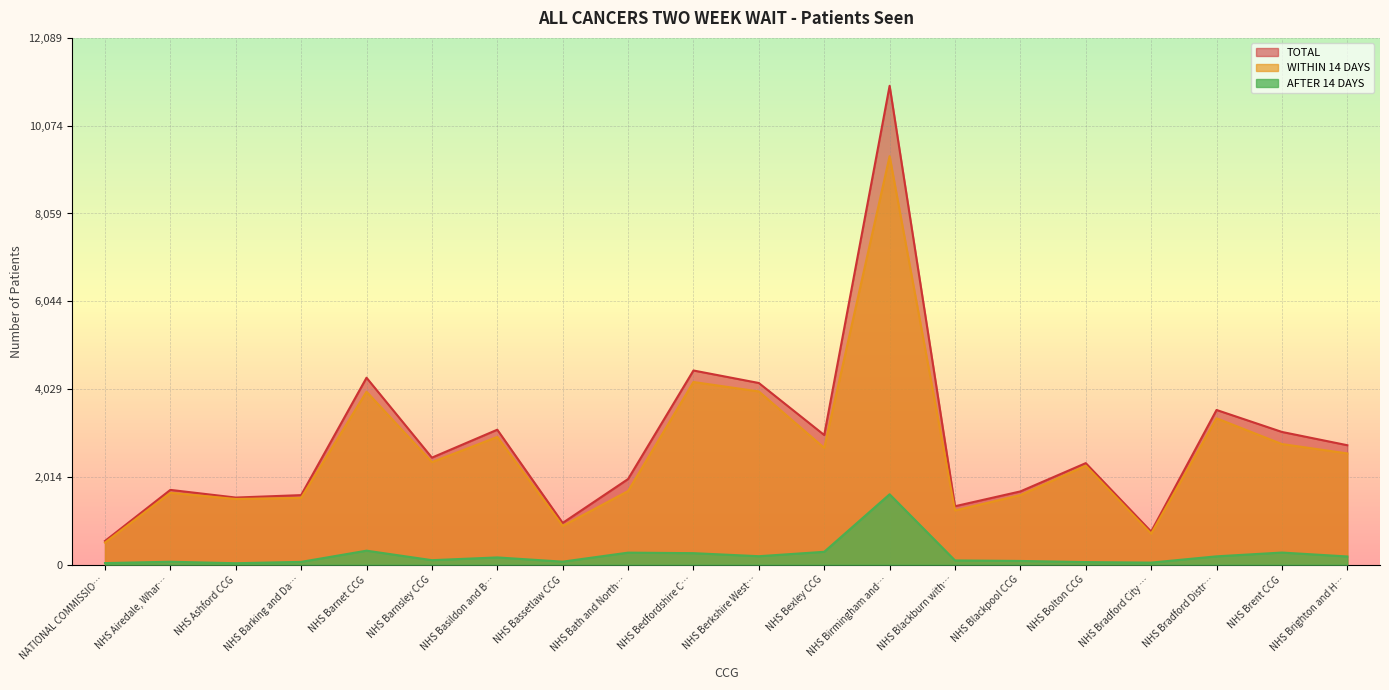

Which series has the widest spread of values?

TOTAL